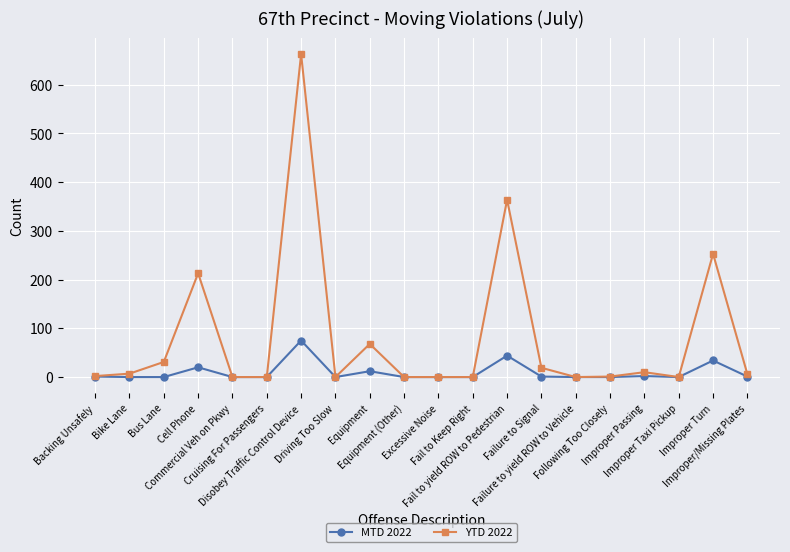

How many categories are shown in the chart?

20